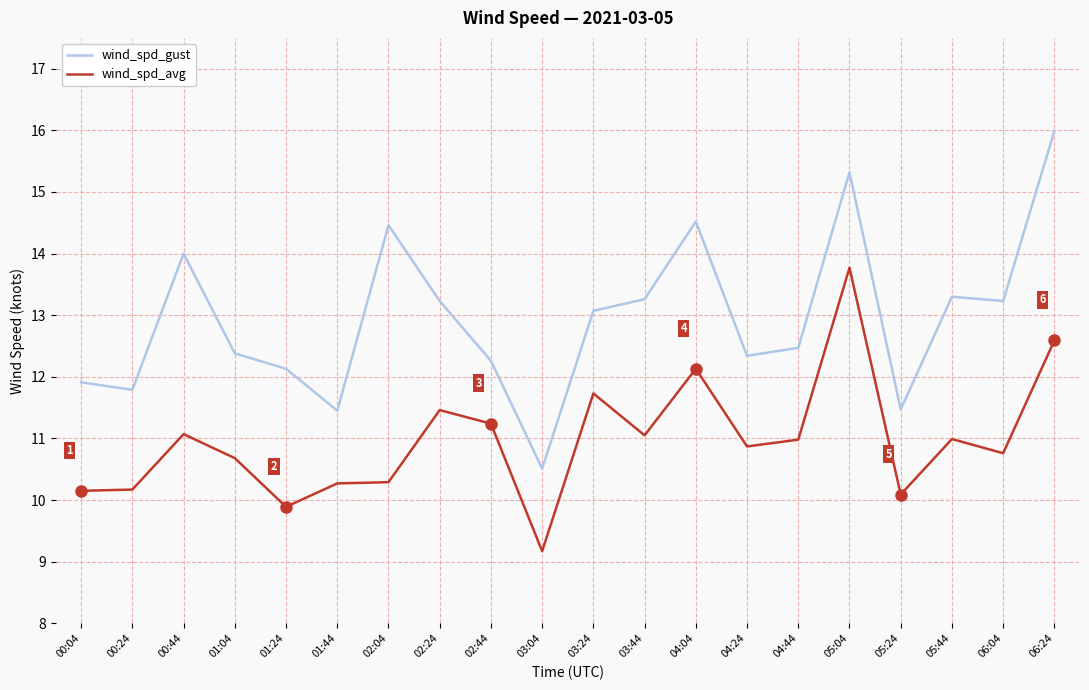

True or false: wind_spd_avg and wind_spd_gust cross at least once.

False